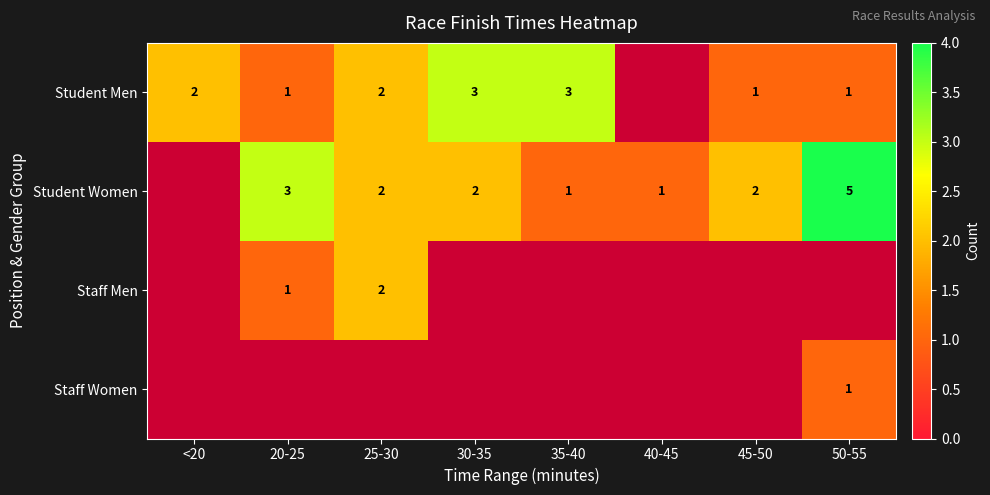

The Student Men series shows 1 at 30-35. True or false?

False